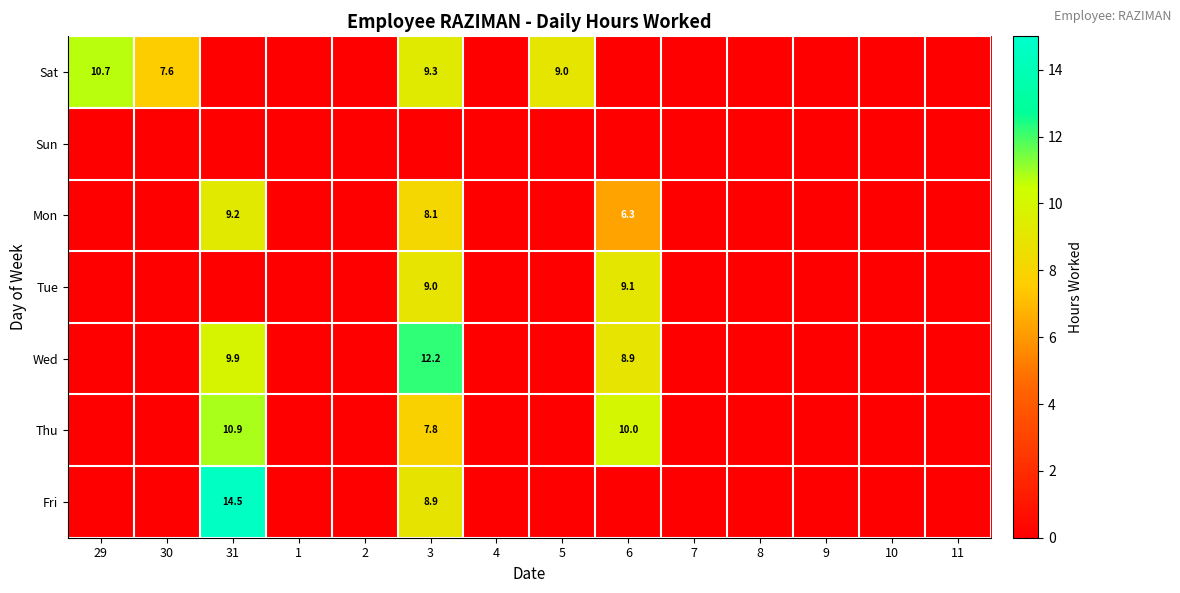

Between 7 and 8, which is larger?

7